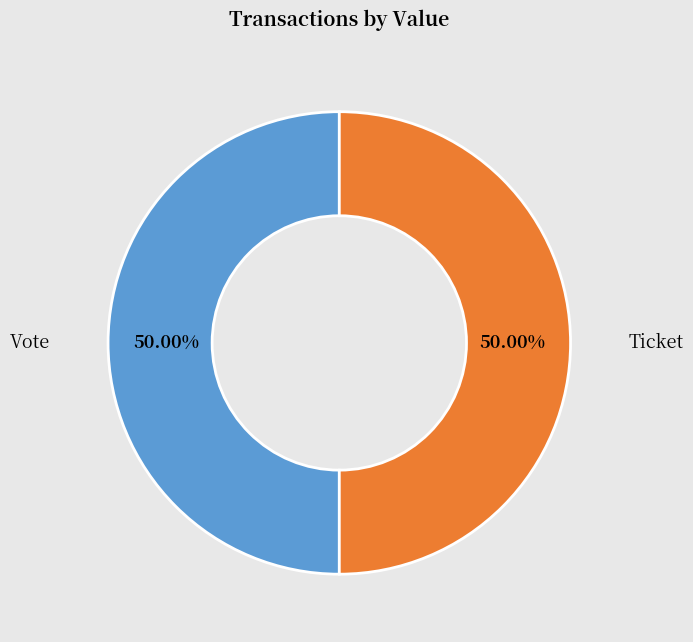

Approximately how many times larger is the value at Ticket compared to Vote?

1.0